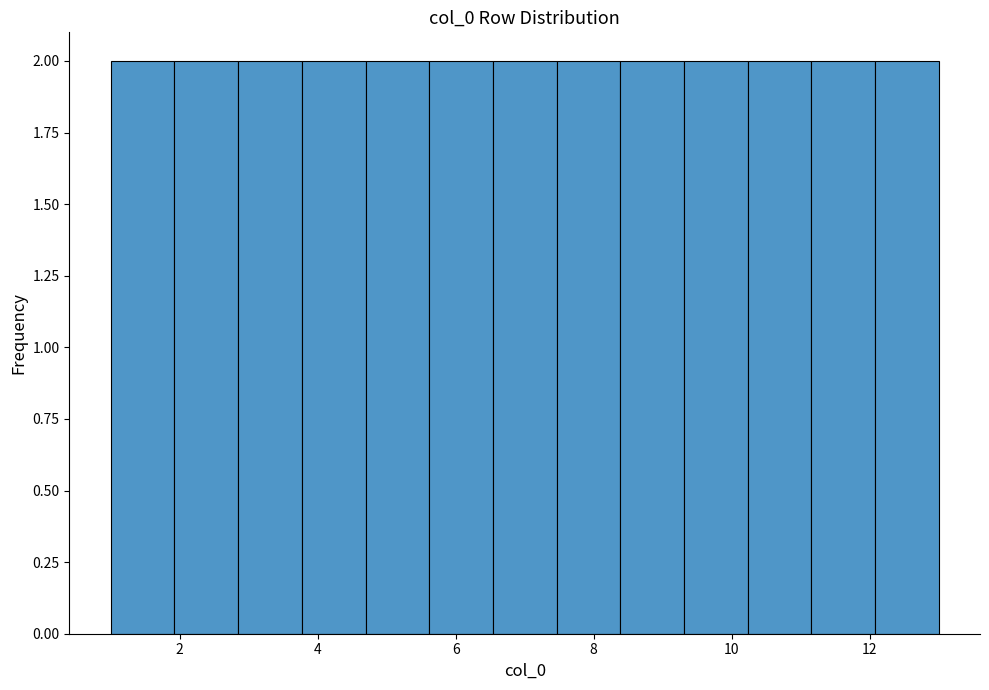

Reading left to right, list every bar in this chart as the range it spans on the x-axis followed by its height. Neither the bar edges nor the heights are printed on the chart, so give them approximately, as read against the axes.

1.0 to 2.0: 2
2.0 to 2.8: 2
2.8 to 3.8: 2
3.8 to 4.6: 2
4.6 to 5.6: 2
5.6 to 6.6: 2
6.6 to 7.4: 2
7.4 to 8.4: 2
8.4 to 9.4: 2
9.4 to 10.2: 2
10.2 to 11.2: 2
11.2 to 12.0: 2
12.0 to 13.0: 2